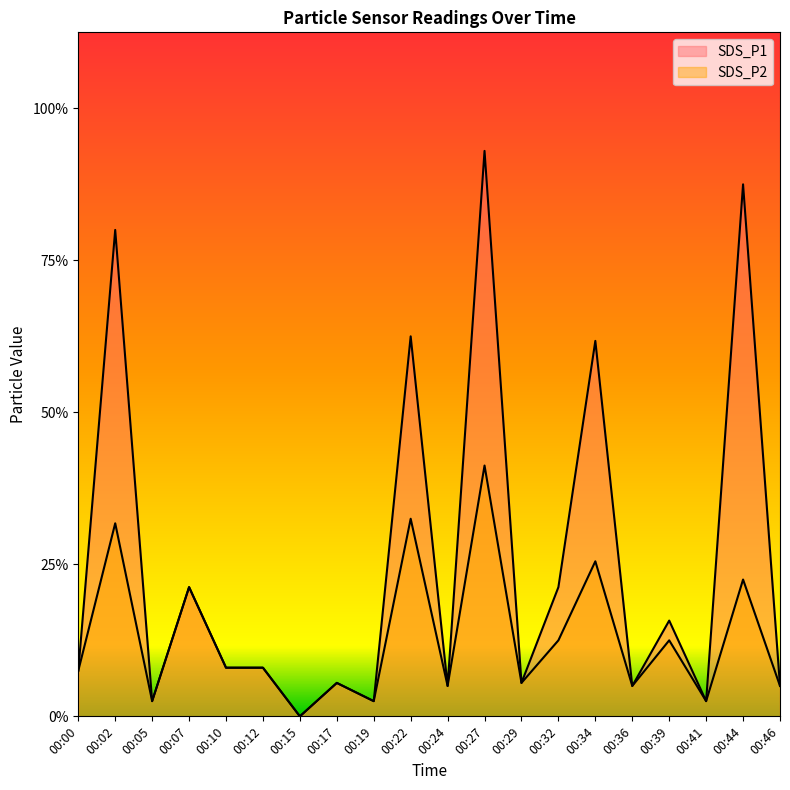

Where is the first local maximum for SDS_P2?

00:02